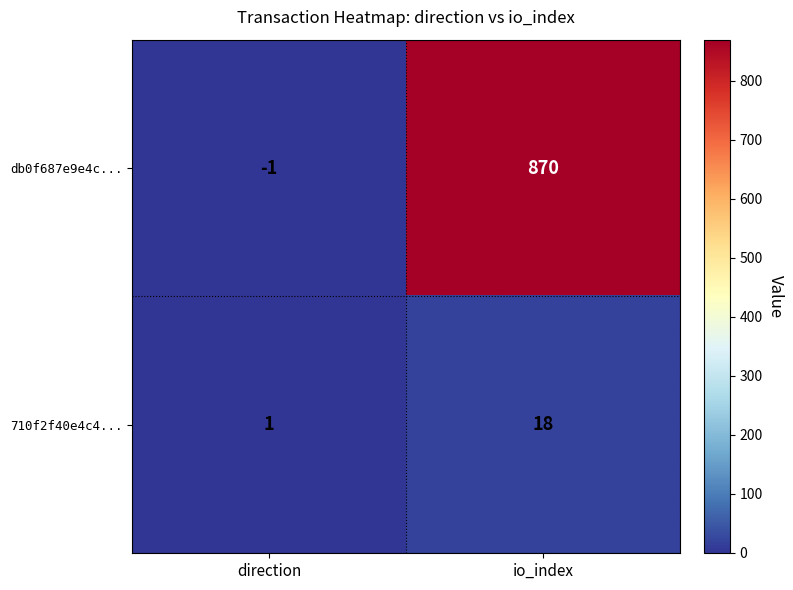

Which series has the widest spread of values?

db0f687e9e4c...